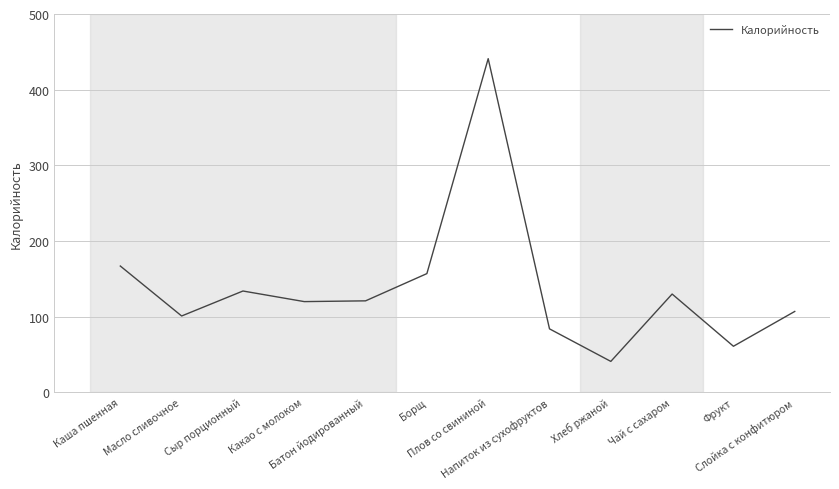

Which label corresponds to the largest value in the chart?

Плов со свининой